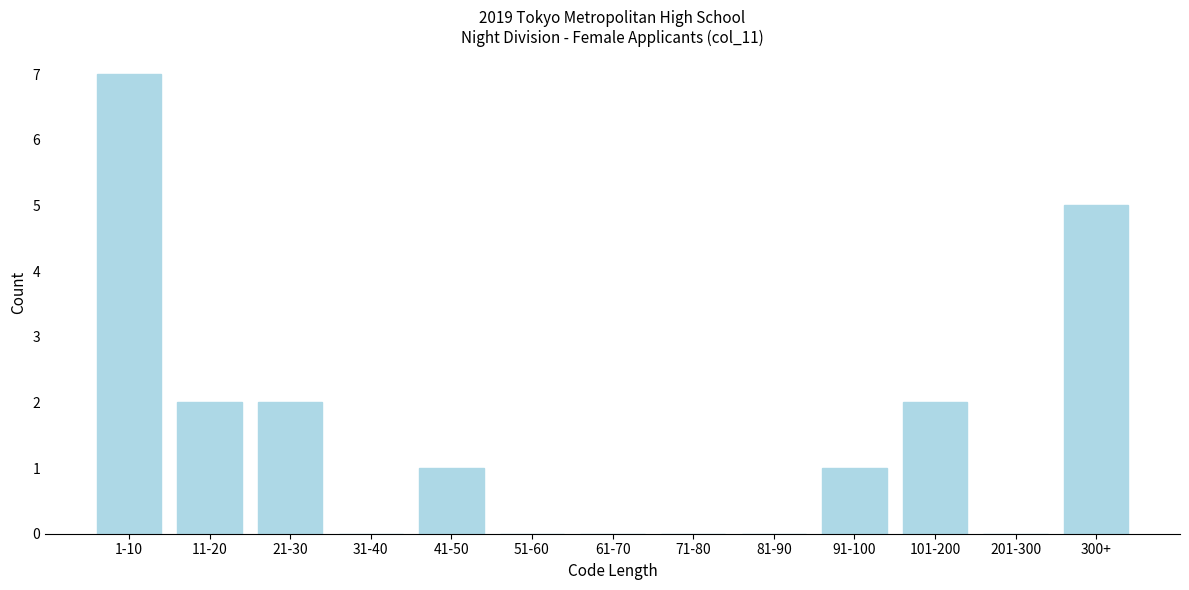

Reading left to right, list all the values displayed in this chart.

1-10=7	11-20=2	21-30=2	31-40=0	41-50=1	51-60=0	61-70=0	71-80=0	81-90=0	91-100=1	101-200=2	201-300=0	300+=5